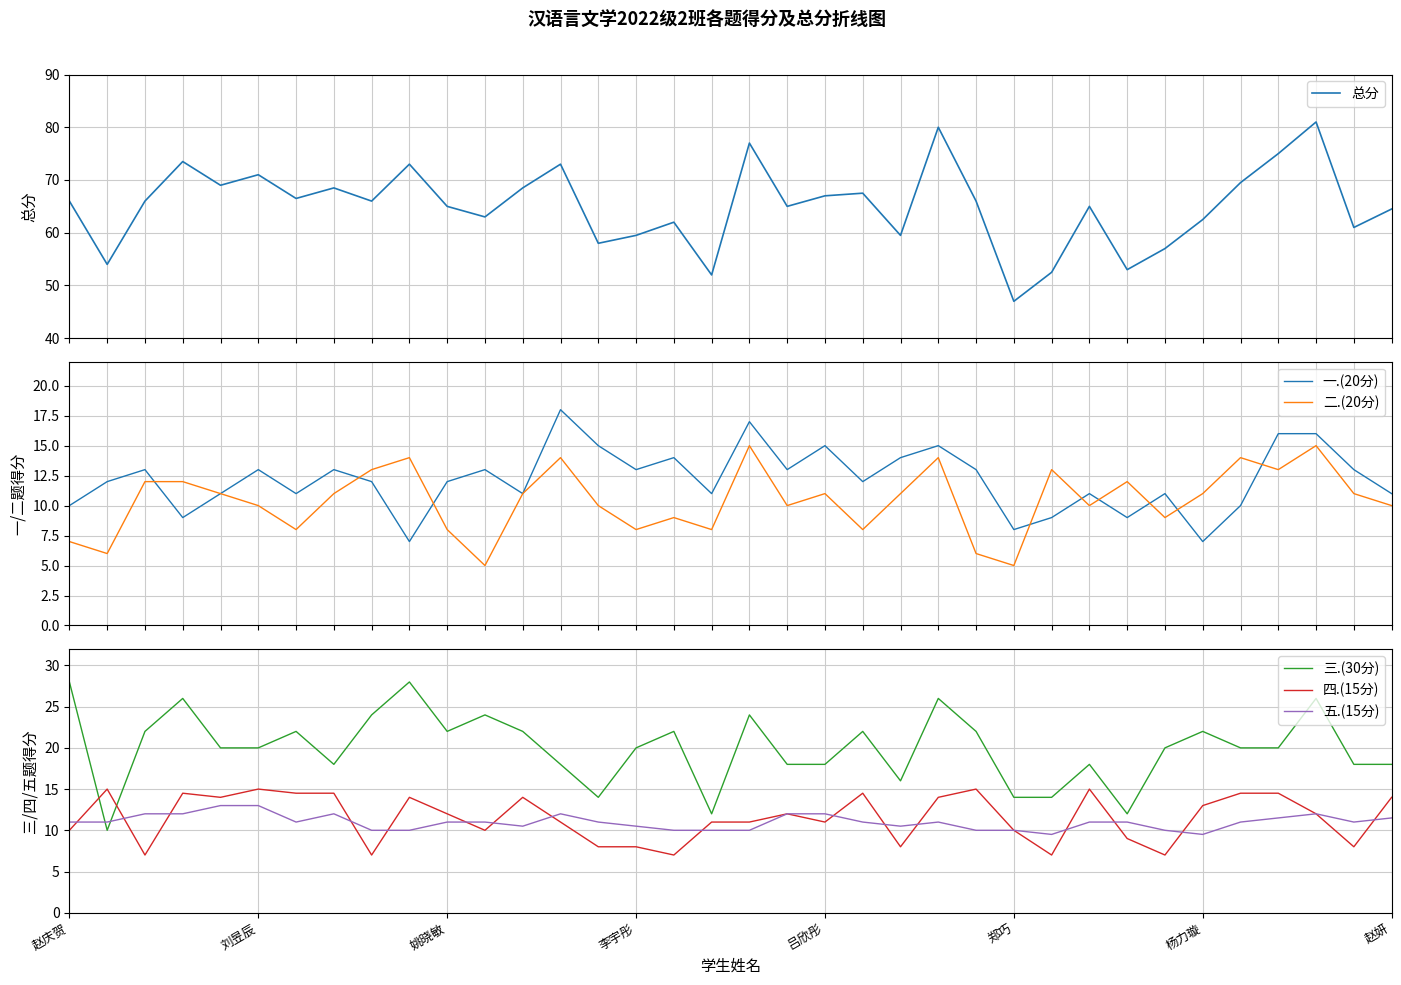

Which series ends up on top after the final intersection of 四.(15分) and 三.(30分)?

三.(30分)